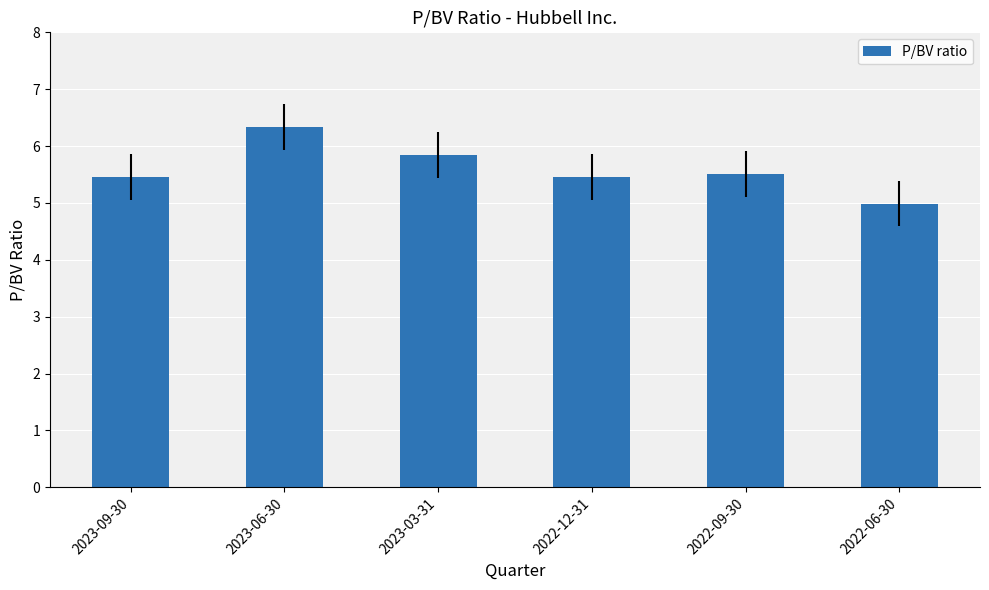

The chart shows a value of 2.8 at 2022-12-31. True or false?

False